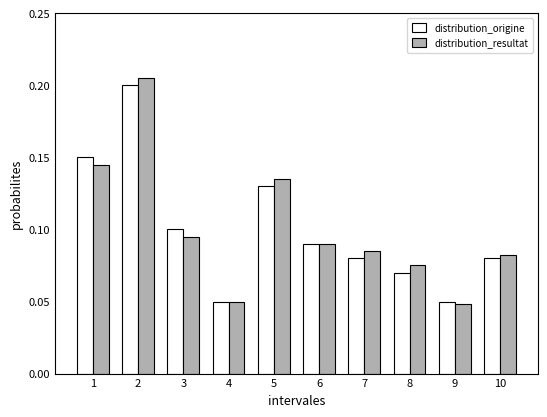

The distribution_resultat series shows 0.1 at 8. True or false?

True